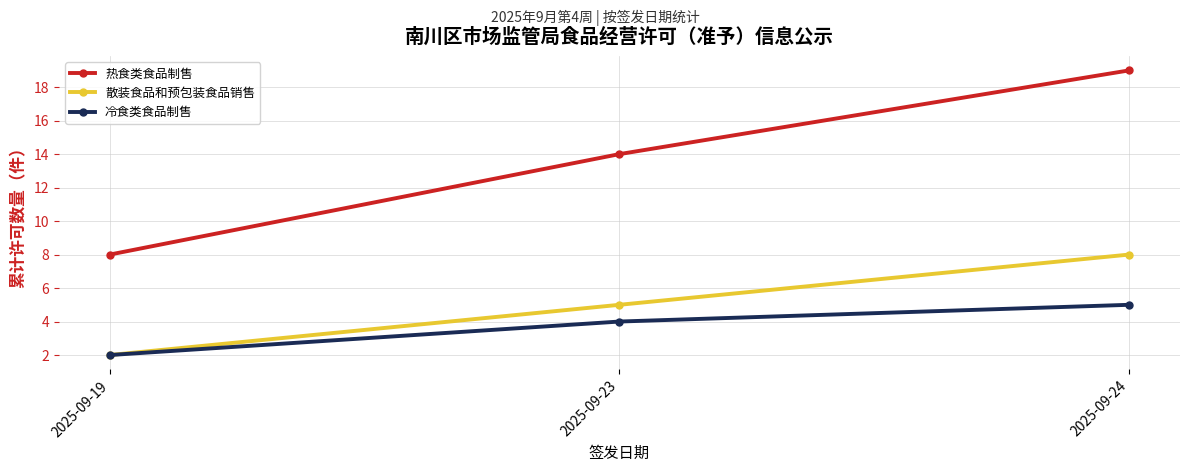

What is the value of the 热食类食品制售 point at the 3rd from the left?

19